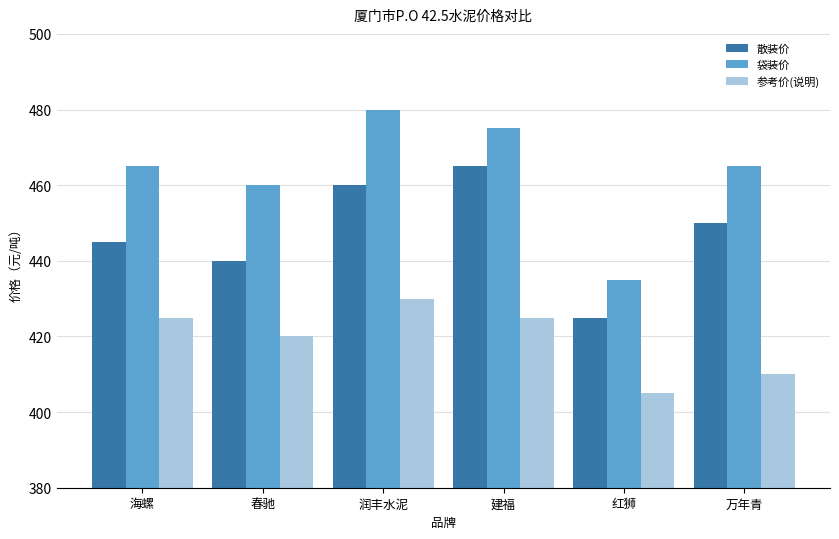

How many series are shown in this chart?

3